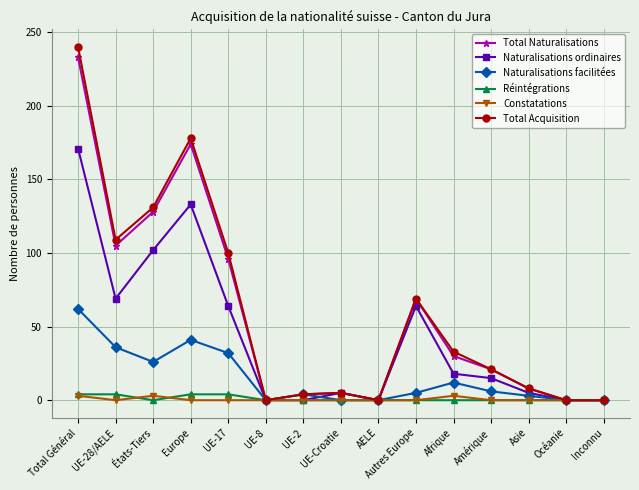

How many categories are shown in the chart?

15